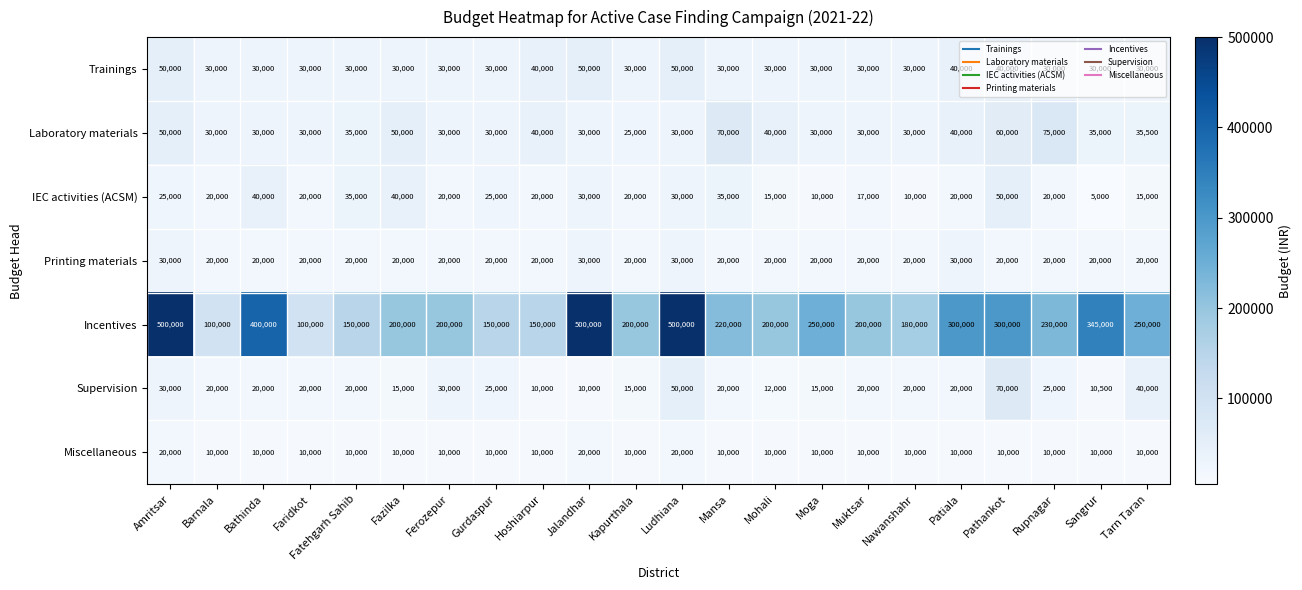

What is the total value across all series at Barnala?

230000